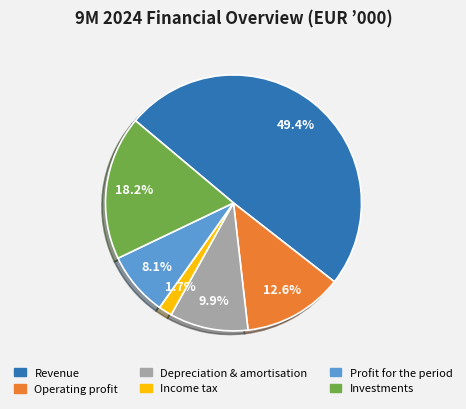

To the nearest percent, what portion does Depreciation & amortisation represent?

10%